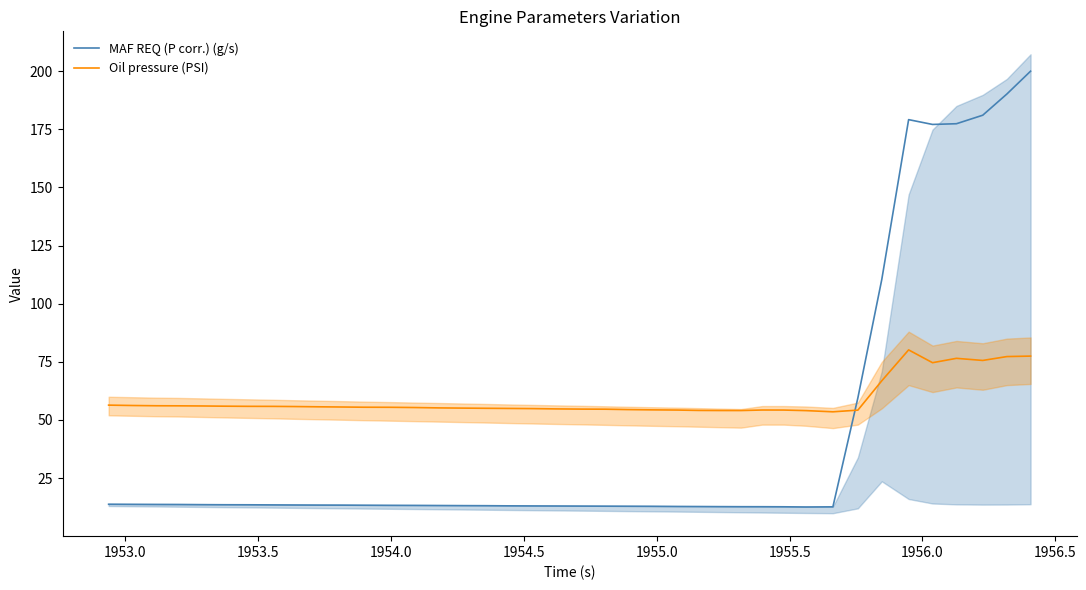

True or false: Oil pressure (PSI) and MAF REQ (P corr.) (g/s) intersect in this chart.

True